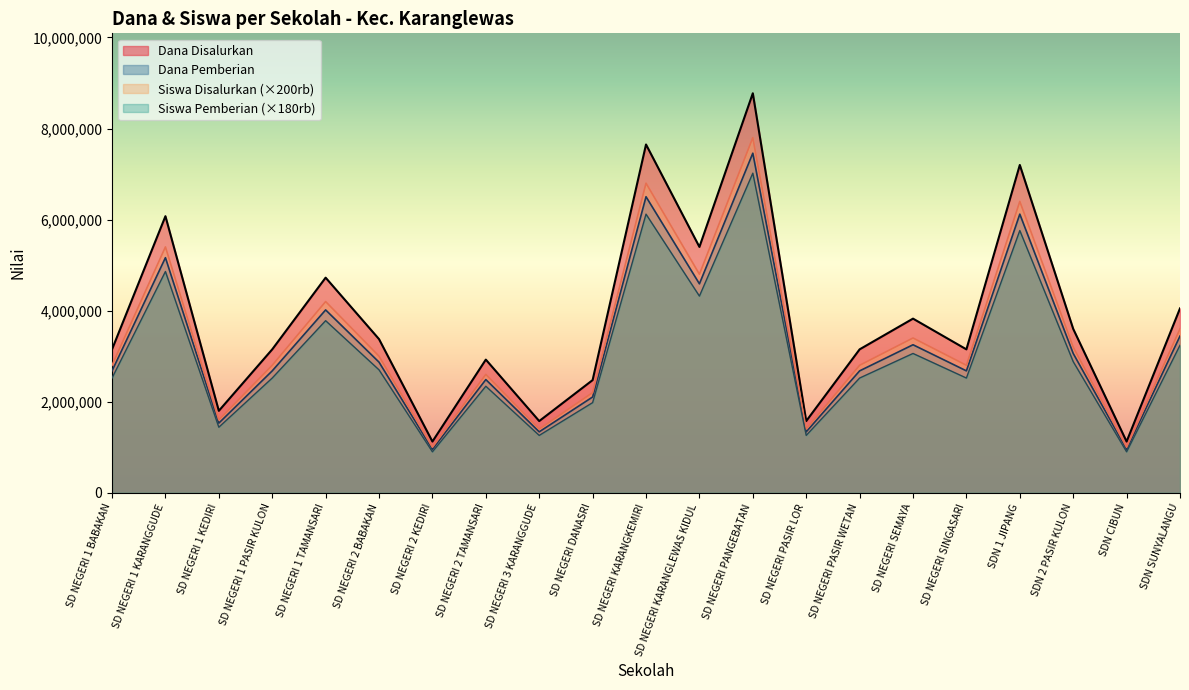

True or false: Dana Pemberian and Siswa Pemberian intersect in this chart.

False